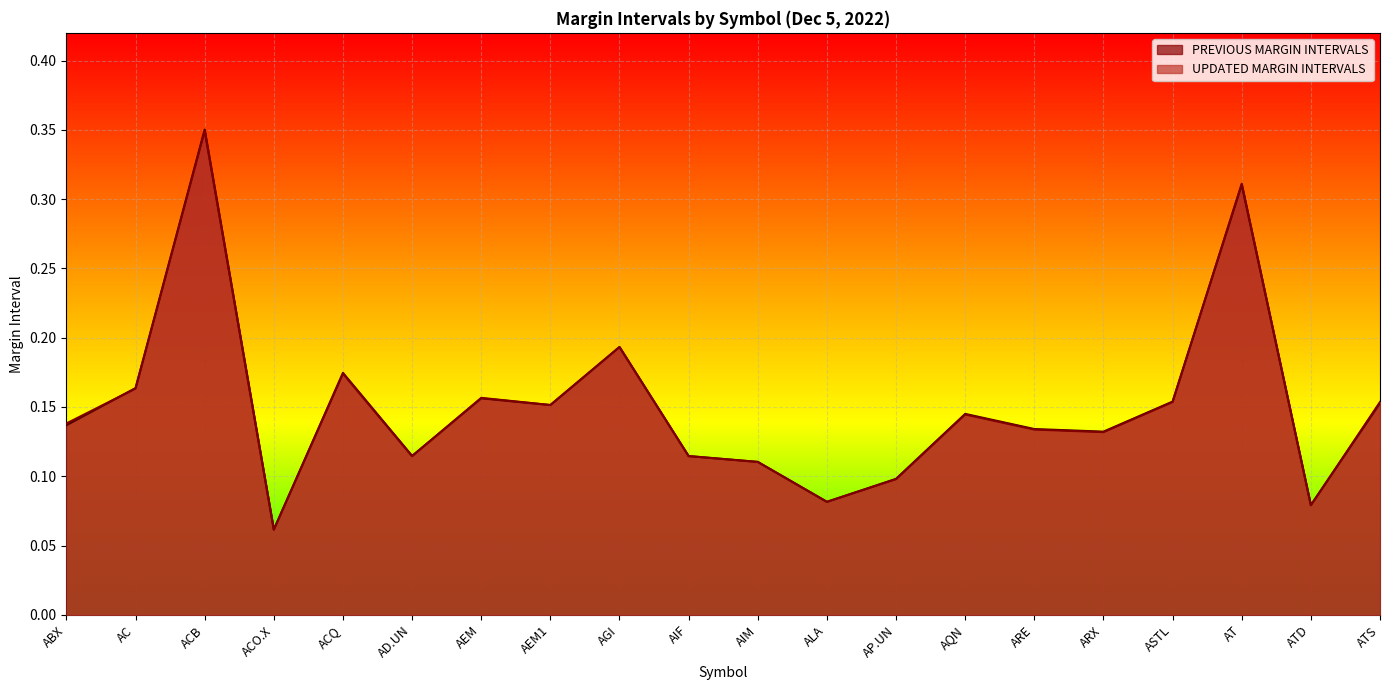

Reading right to left, what are all the values shown in this chart?

PREVIOUS MARGIN INTERVALS: 0.2	0.1	0.3	0.2	0.1	0.1	0.1	0.1	0.1	0.1	0.1	0.2	0.2	0.2	0.1	0.2	0.1	0.4	0.2	0.1
UPDATED MARGIN INTERVALS: 0.2	0.1	0.3	0.2	0.1	0.1	0.1	0.1	0.1	0.1	0.1	0.2	0.2	0.2	0.1	0.2	0.1	0.3	0.2	0.1